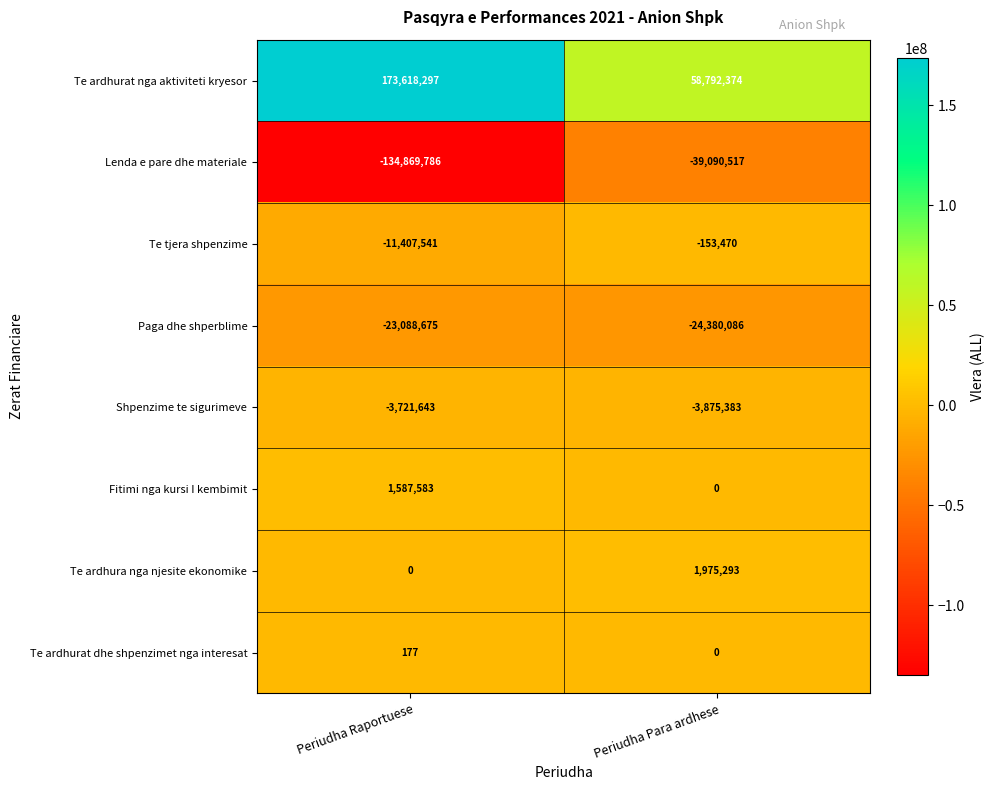

Which series has the widest spread of values?

Te ardhurat nga aktiviteti kryesor